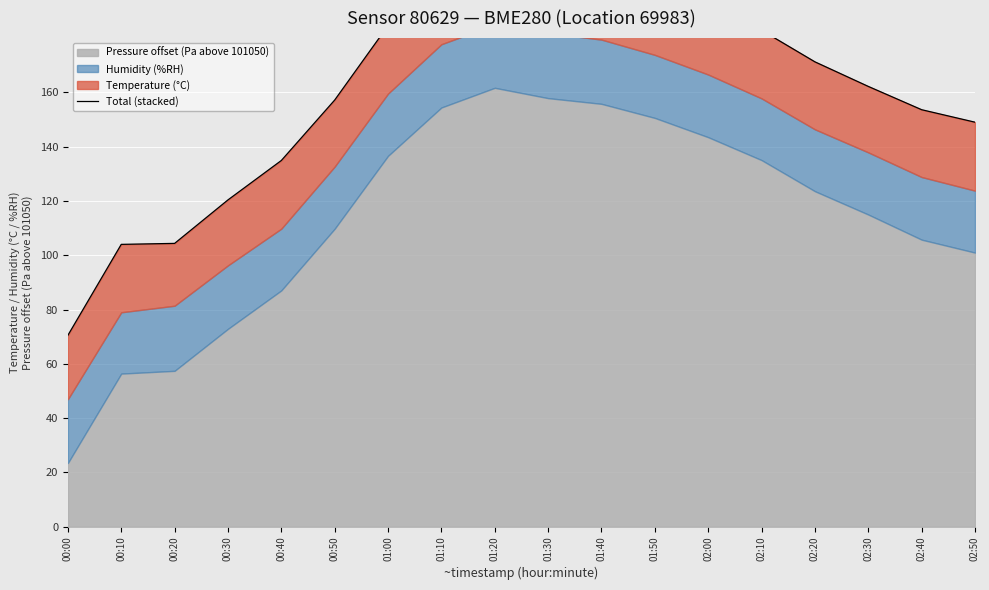

True or false: there are more than 0 points higher than both neighbors.

True